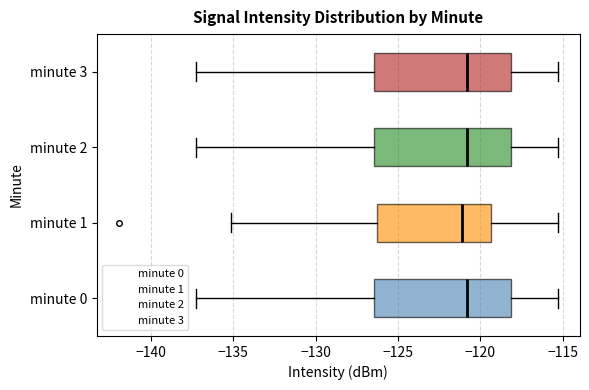

Reading bottom to top, read every box against the x-axis: the position of its median line, the range the box covers, and the ends of its whiskers. The values are not printed on the chart, so give them approximately, as read against the axis.

minute 0: median -121.0, box -126.5 to -118.0, whiskers -137.0 to -115.5
minute 1: median -121.0, box -126.5 to -119.5, whiskers -135.0 to -115.5
minute 2: median -121.0, box -126.5 to -118.0, whiskers -137.0 to -115.5
minute 3: median -121.0, box -126.5 to -118.0, whiskers -137.0 to -115.5